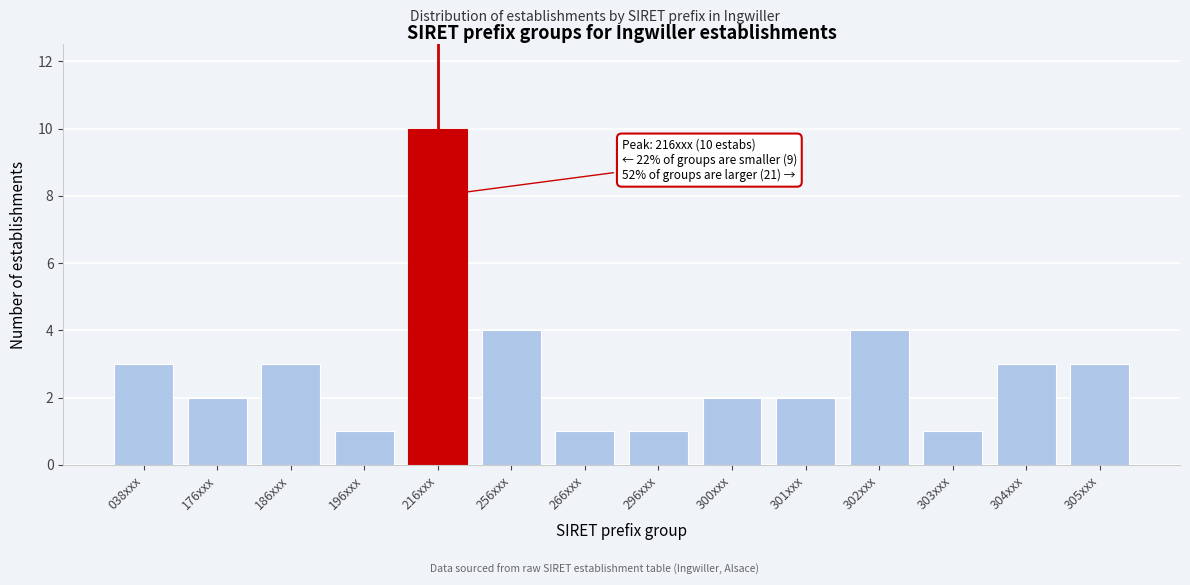

Reading left to right, list all the values displayed in this chart.

3	2	3	1	10	4	1	1	2	2	4	1	3	3